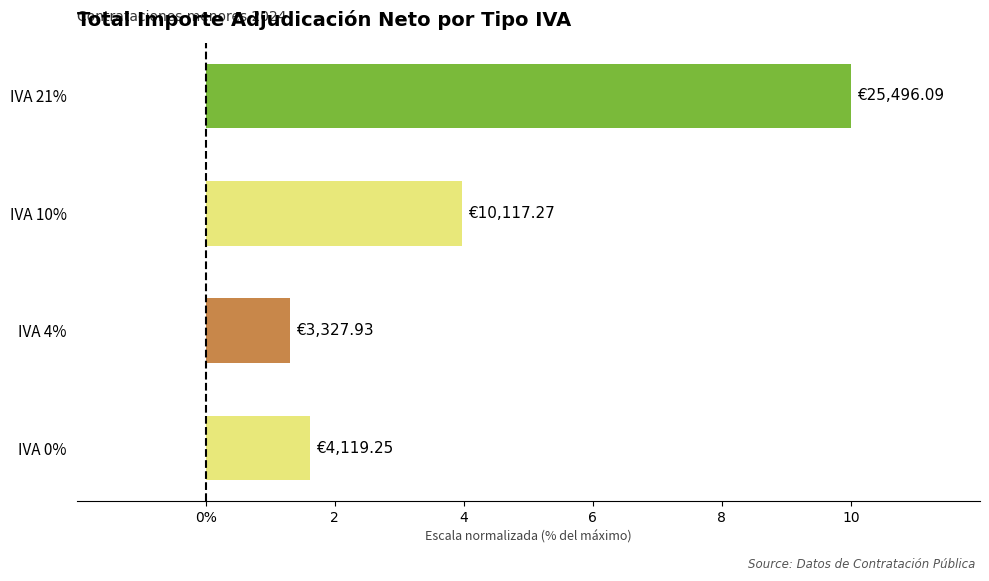

List the labels in order of value, largest first.

IVA 21%, IVA 10%, IVA 0%, IVA 4%